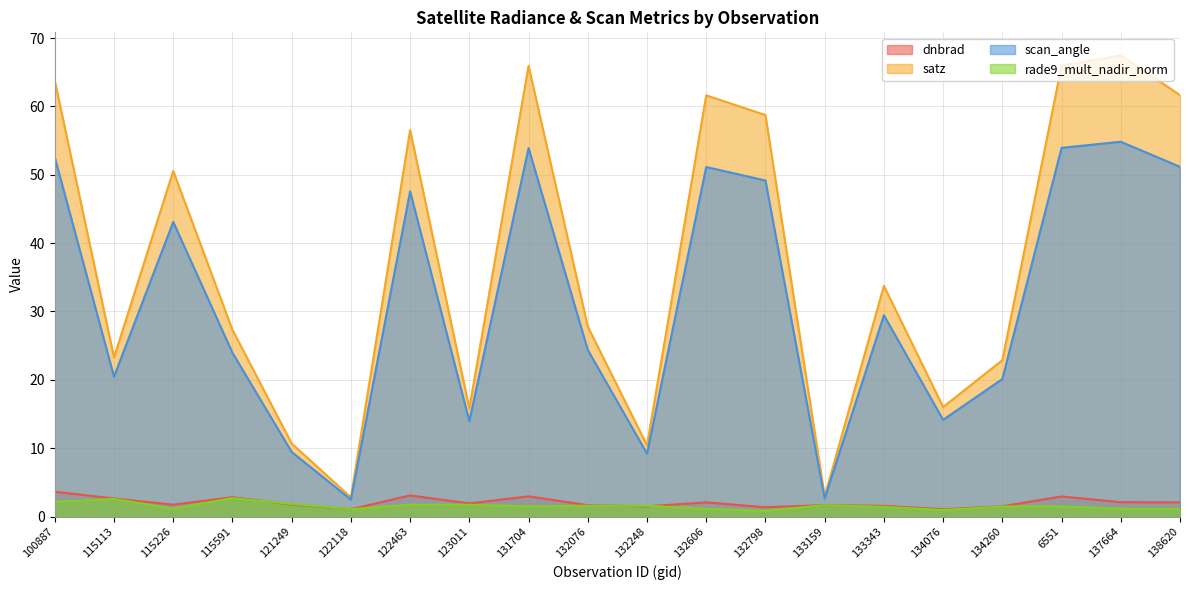

True or false: satz and scan_angle cross at least once.

False